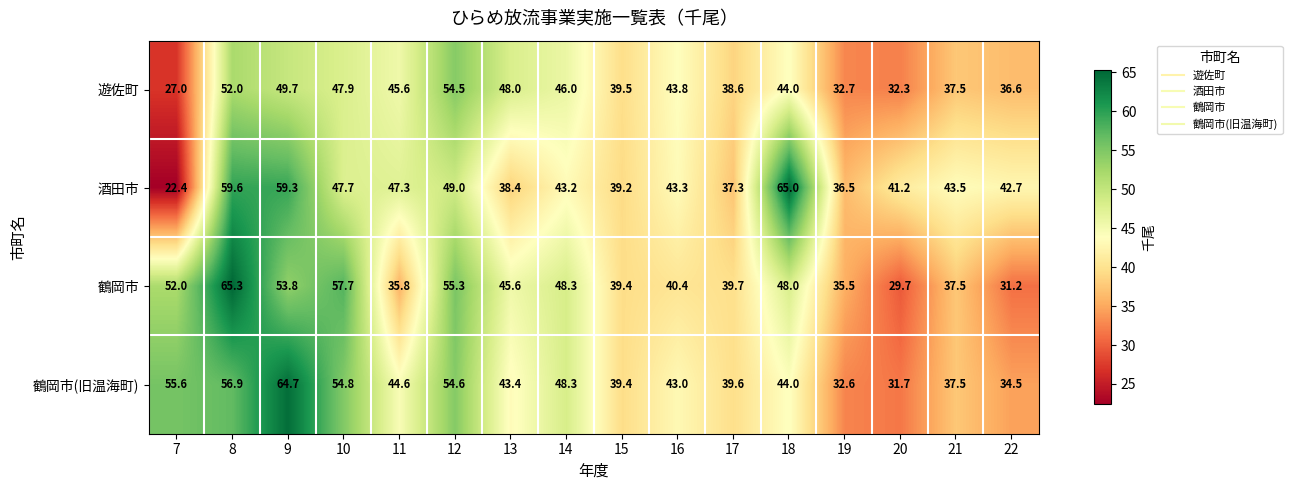

What value does the 酒田市 series have at 12?

49.0